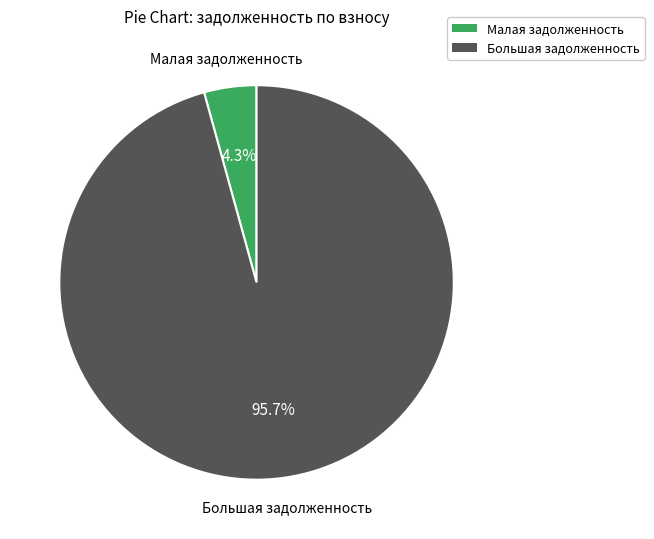

To the nearest percent, what is the average slice percentage?

50%